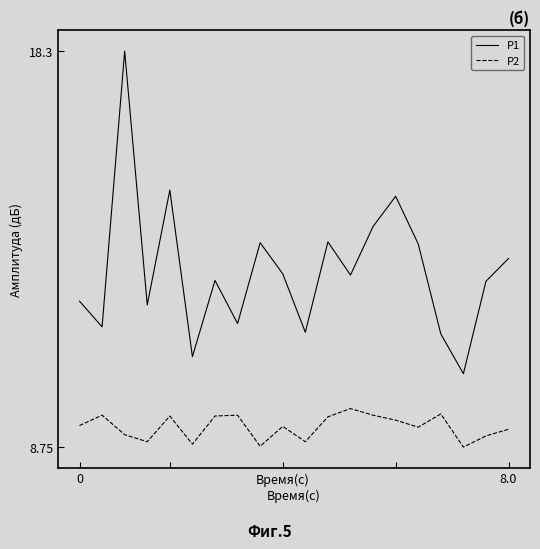

What are all the series names shown in the legend?

P1, P2